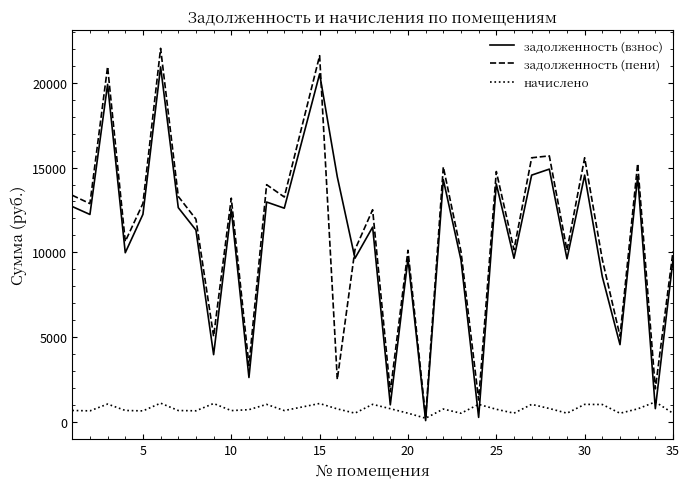

What is the greatest value displayed?

22039.0